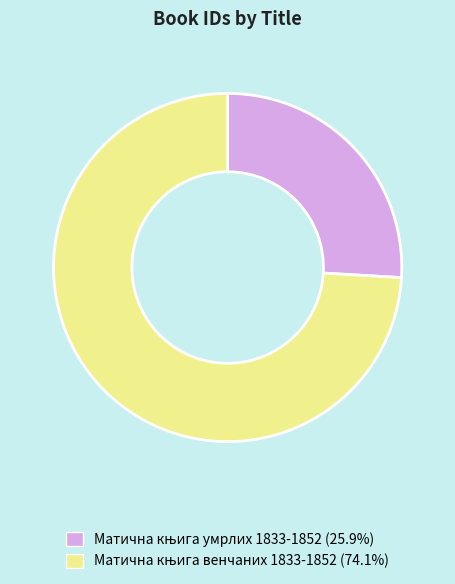

How many slices are in this pie chart?

2